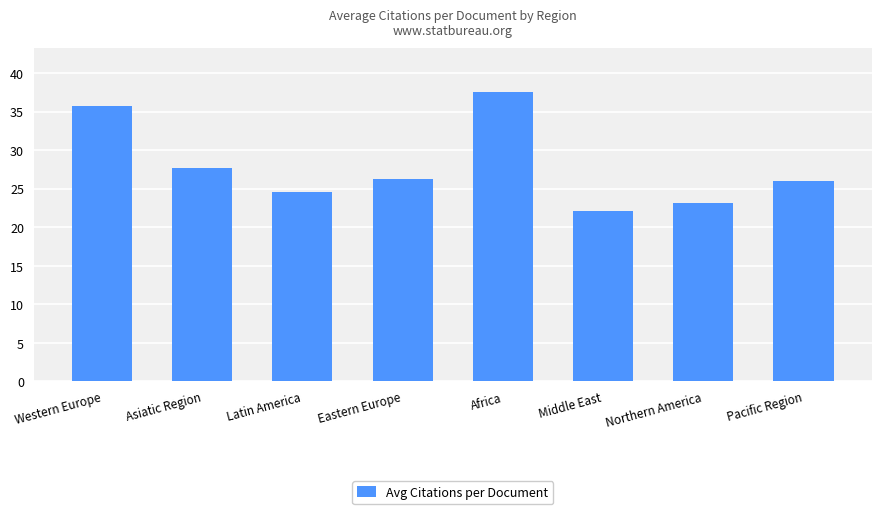

Between Pacific Region and Middle East, which is larger?

Pacific Region